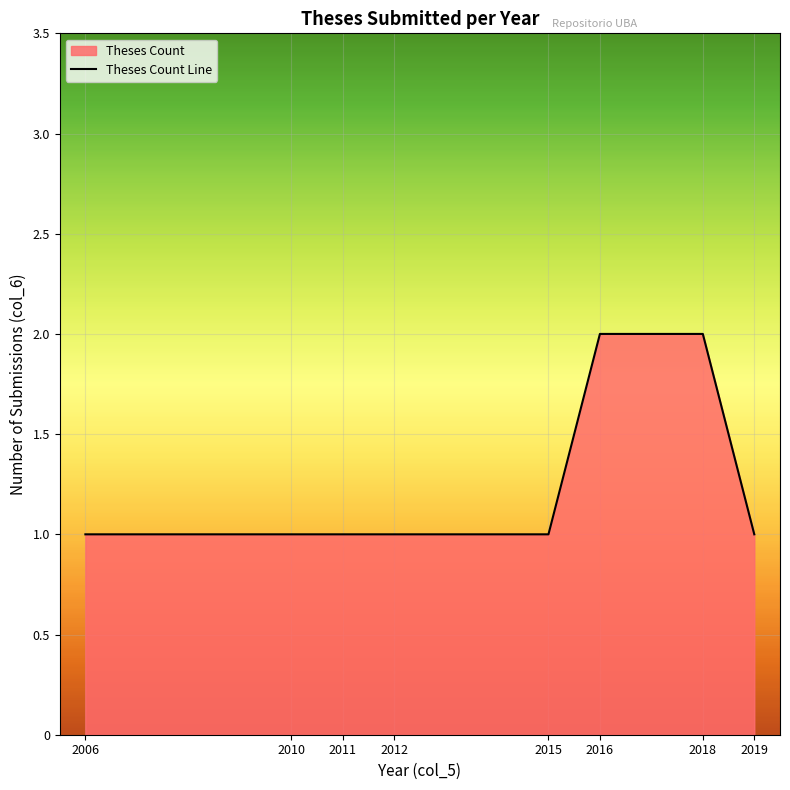

Rank the categories by value from highest to lowest.

2016, 2018, 2006, 2010, 2011, 2012, 2015, 2019